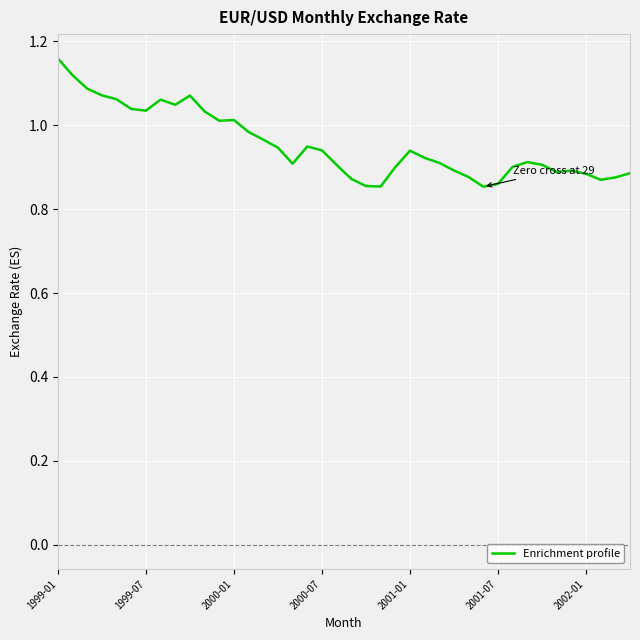

The chart shows a value of 1.0 at 2000-01. True or false?

True